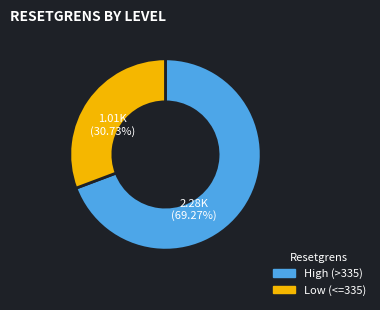

Rank the categories by value from highest to lowest.

High (>335), Low (<=335)